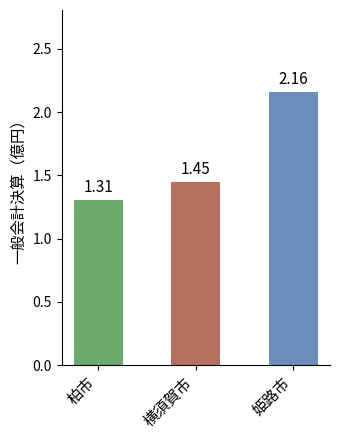

Is it true that the value at 横須賀市 is 0.5?

False